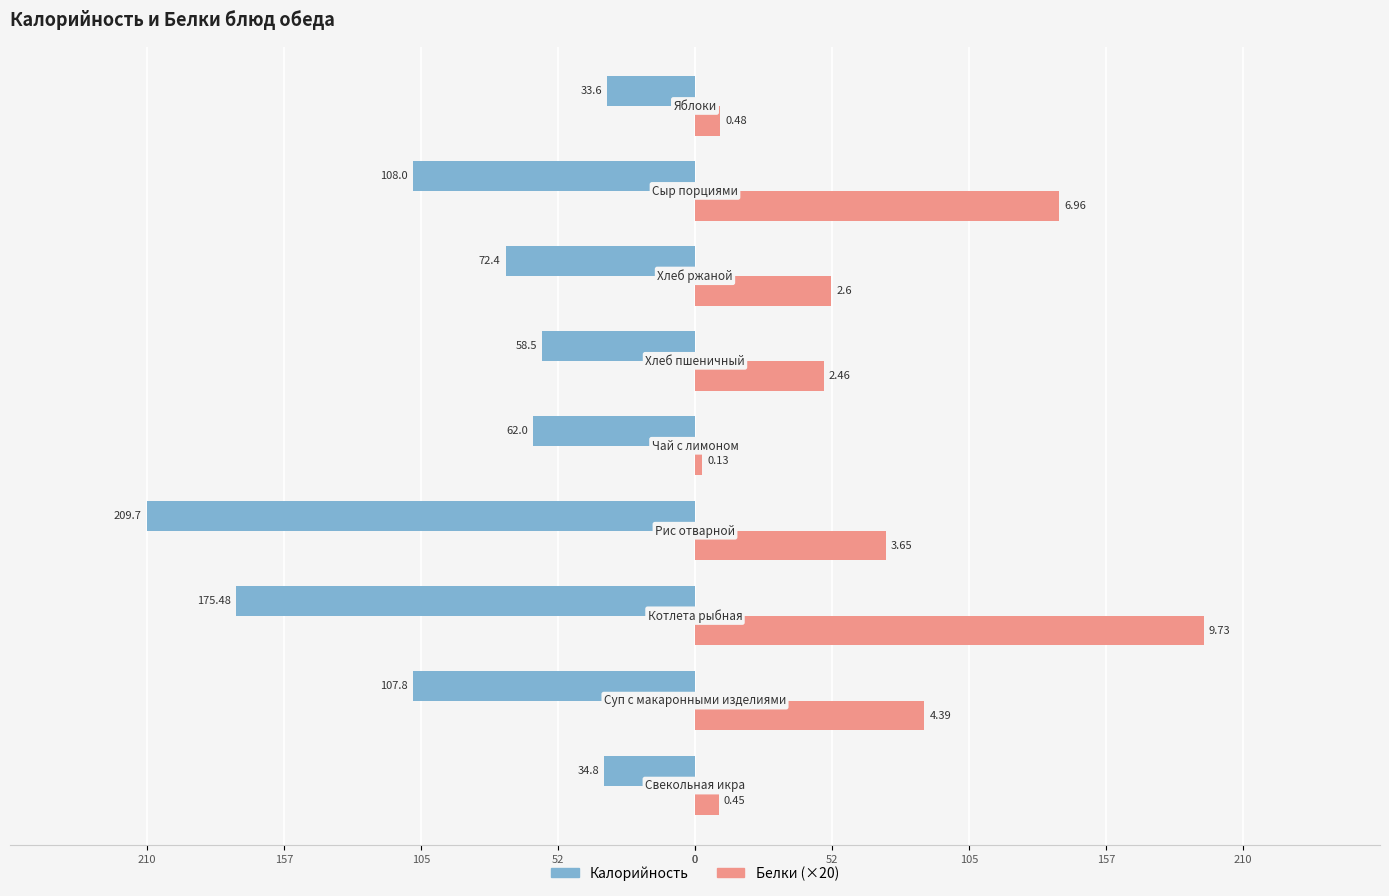

What is the greatest value displayed?

194.6